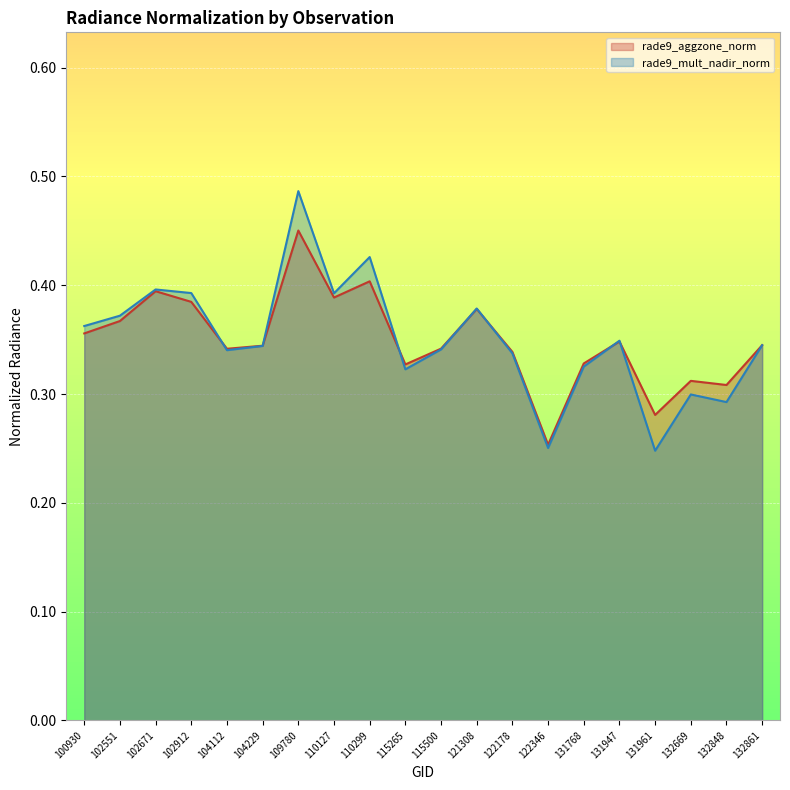

Does the chart display data point markers on the line(s)?

No